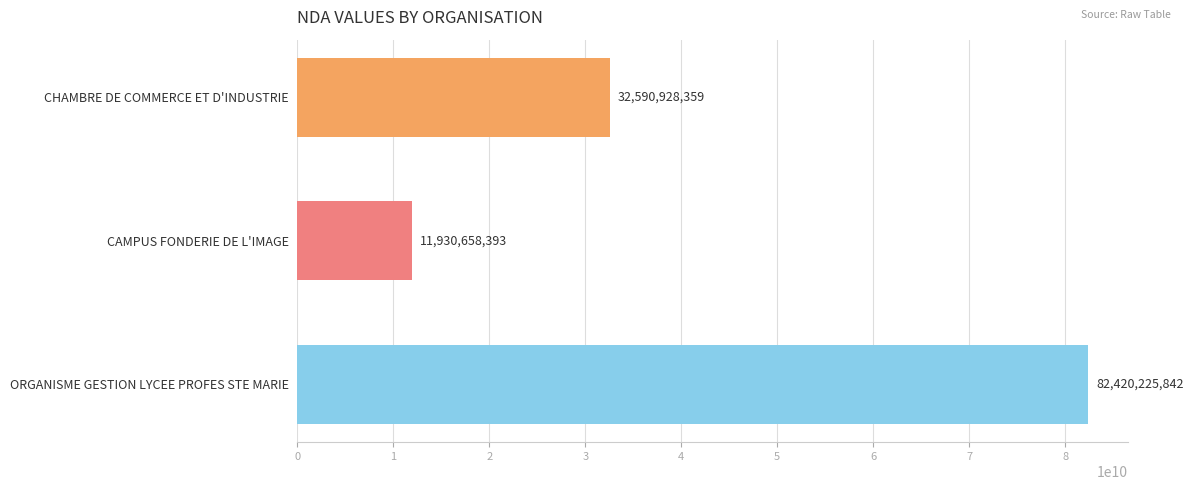

What is the ratio of the value at CHAMBRE DE COMMERCE ET D'INDUSTRIE to the value at CAMPUS FONDERIE DE L'IMAGE?

2.7